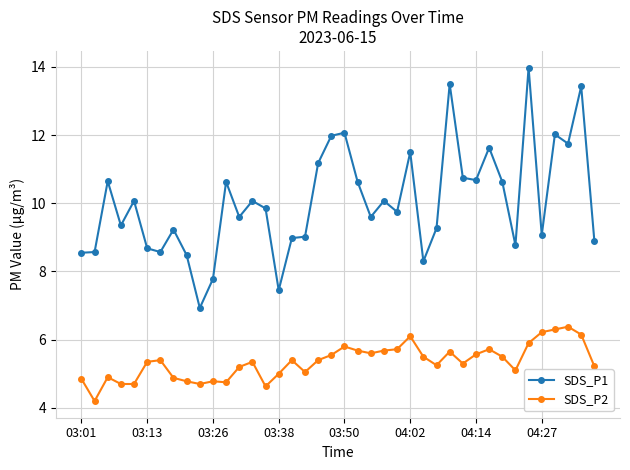

Which series has the widest spread of values?

SDS_P1